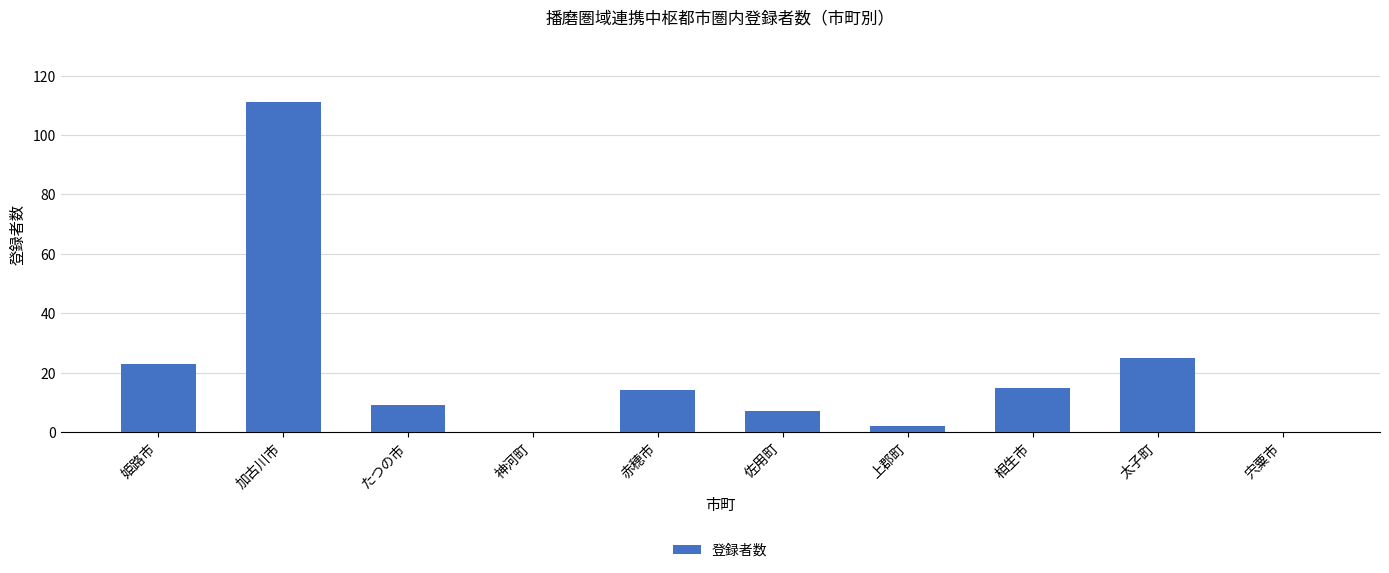

Reading left to right, list all the values displayed in this chart.

姫路市=23	加古川市=111	たつの市=9	神河町=0	赤穂市=14	佐用町=7	上郡町=2	相生市=15	太子町=25	宍粟市=0